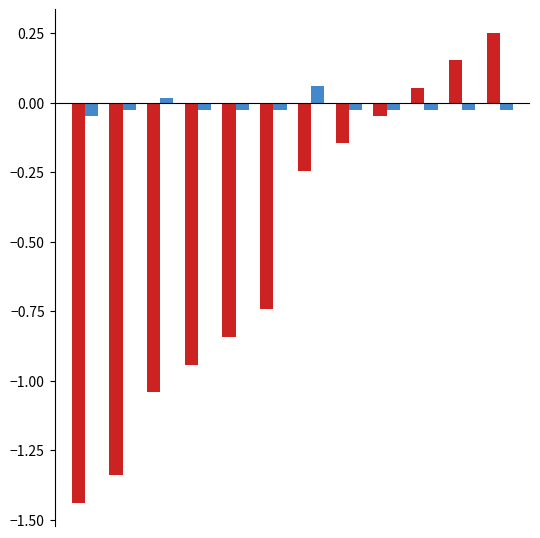

Reading right to left, extract all data points from this chart.

Convenio: 0.3	0.2	0.1	-0.0	-0.1	-0.2	-0.7	-0.8	-0.9	-1.0	-1.3	-1.4
Control: -0.0	-0.0	-0.0	-0.0	-0.0	0.1	-0.0	-0.0	-0.0	0.0	-0.0	-0.0